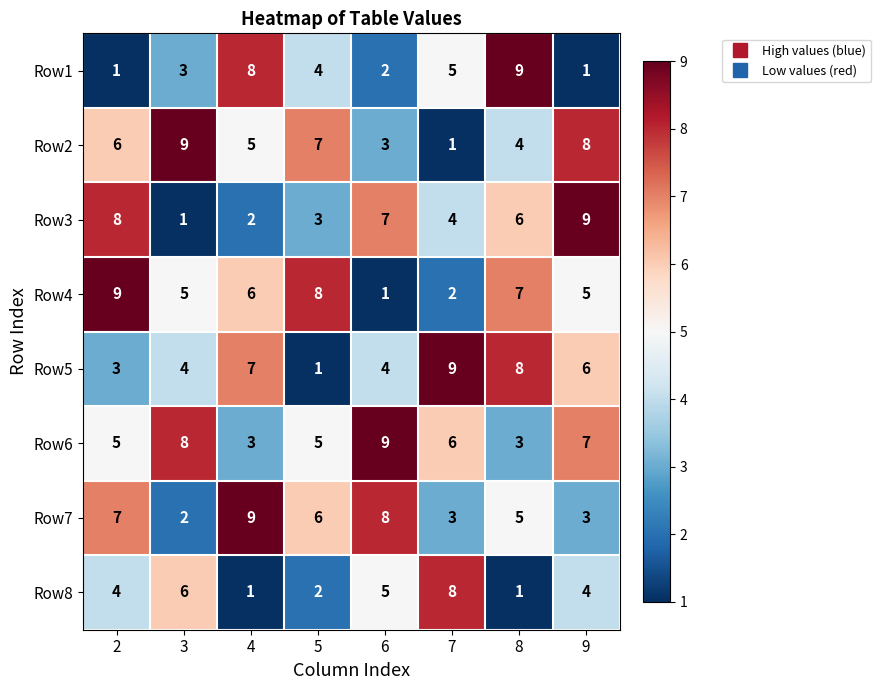

Between 5 and 6, which series saw the biggest shift?

Row4